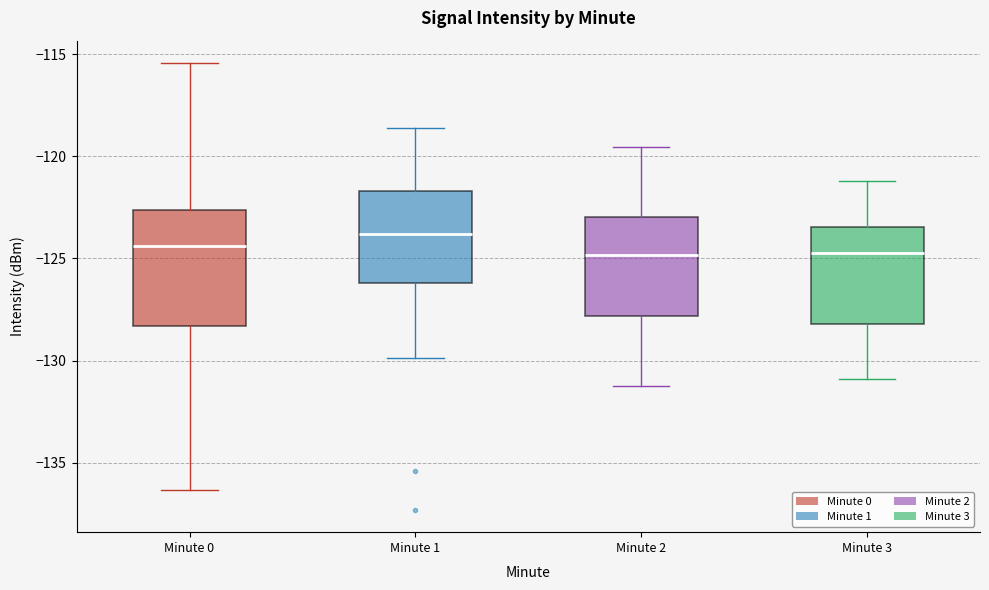

Where is the upper edge of the box for Minute 1 on the y-axis? The values are not printed on the chart, so give them approximately, as read against the axis.

-121.5